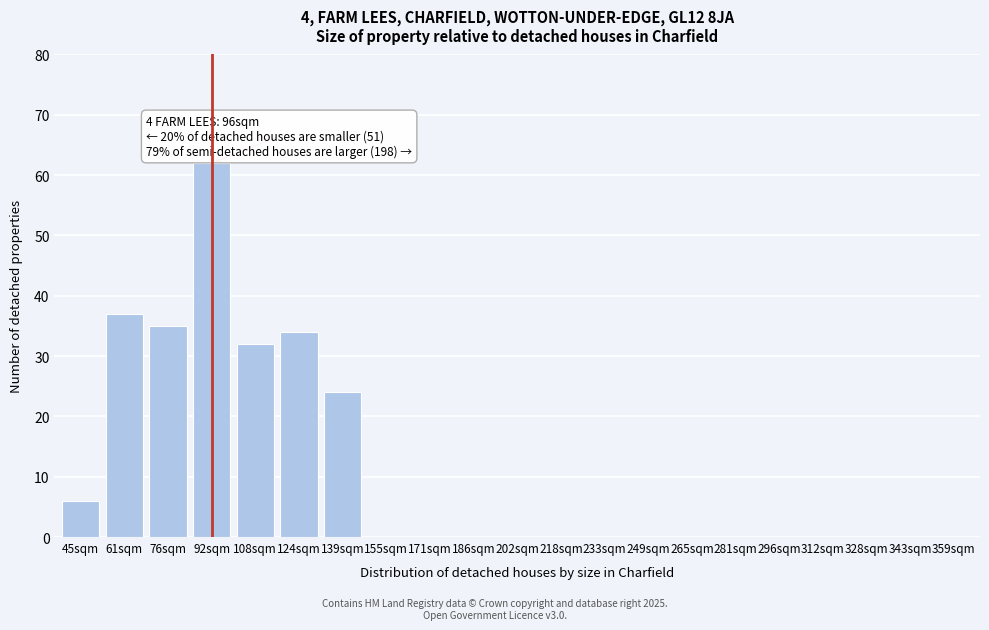

Reading right to left, transcribe all the data shown in this chart.

359sqm=0	343sqm=0	328sqm=0	312sqm=0	296sqm=0	281sqm=0	265sqm=0	249sqm=0	233sqm=0	218sqm=0	202sqm=0	186sqm=0	171sqm=0	155sqm=0	139sqm=24	124sqm=34	108sqm=32	92sqm=62	76sqm=35	61sqm=37	45sqm=6